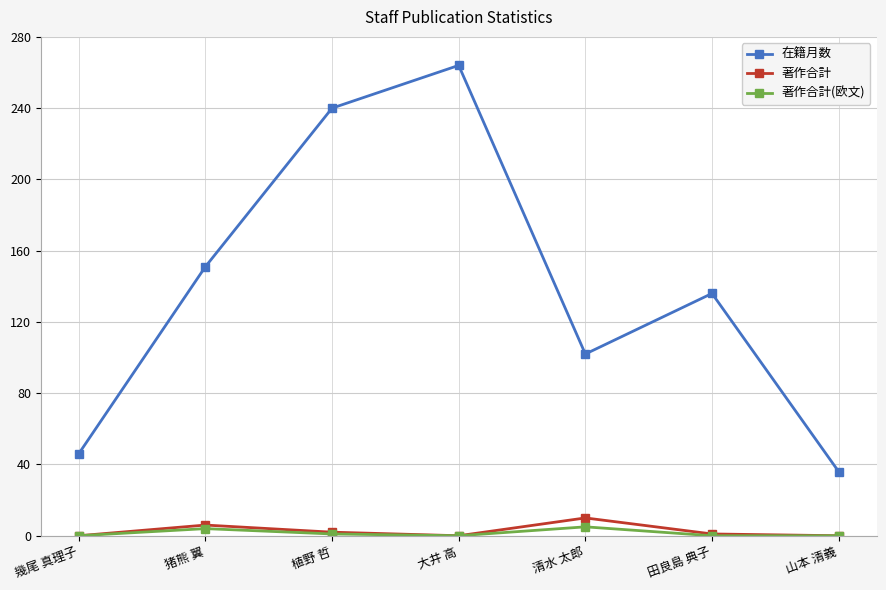

How many distinct data groups are displayed?

3